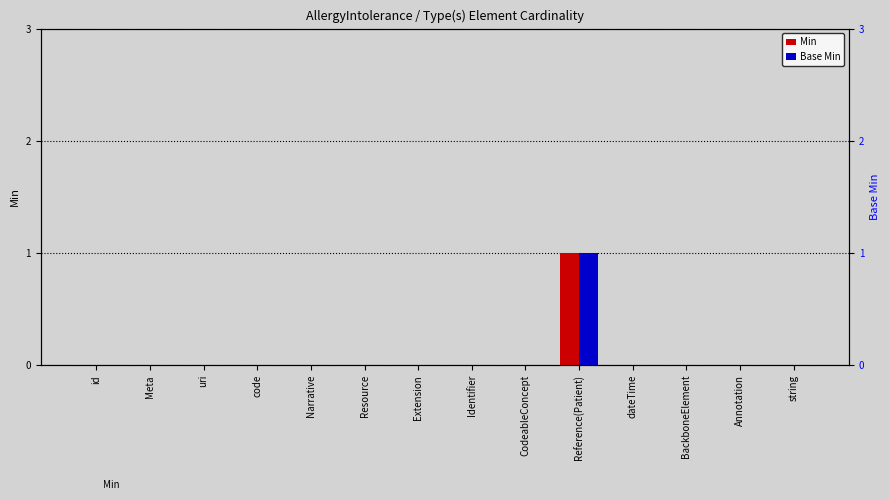

What are all the series names shown in the legend?

Min, Base Min